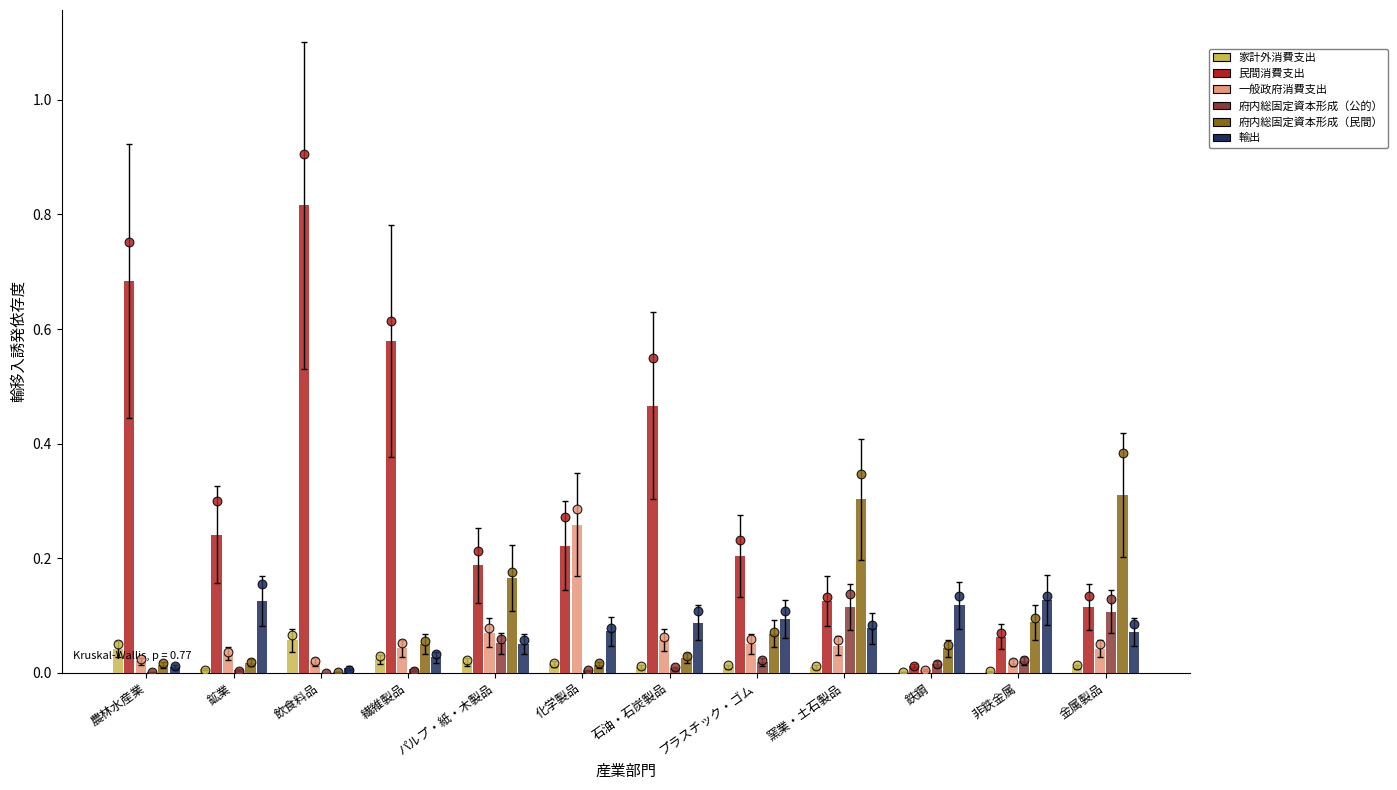

Which series reaches the minimum Y coordinate?

府内総固定資本形成（公的）